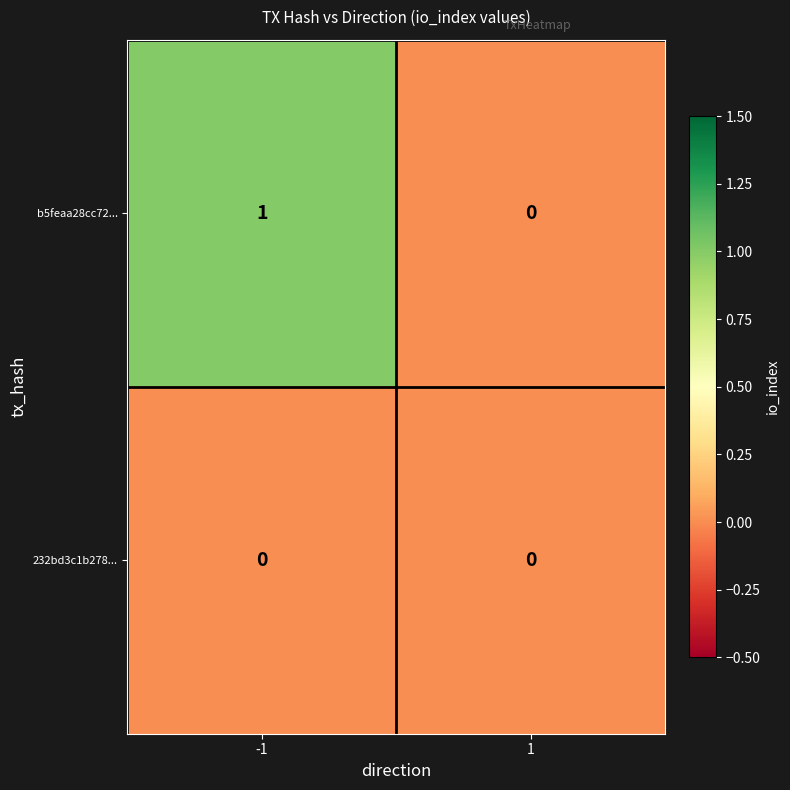

List the series in order of their overall mean, lowest first.

232bd3c1b278..., b5feaa28cc72...